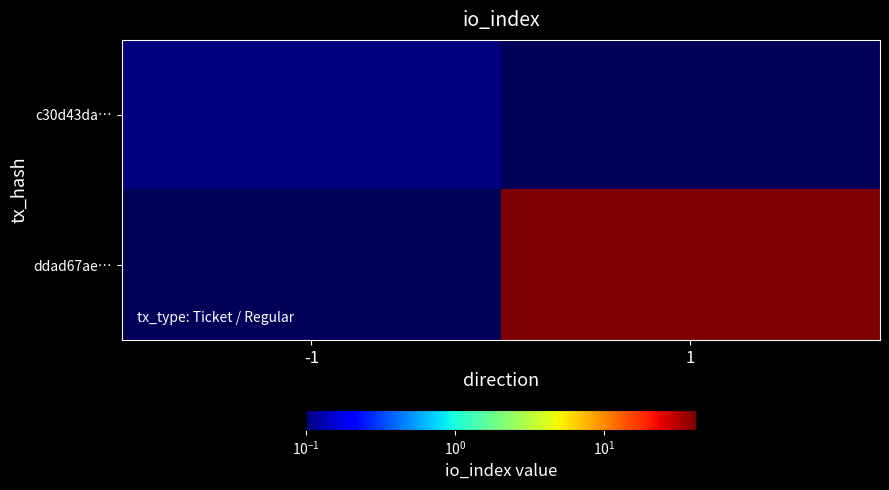

Is the value of c30d43da… at 1 greater than the value of ddad67ae… at -1?

No